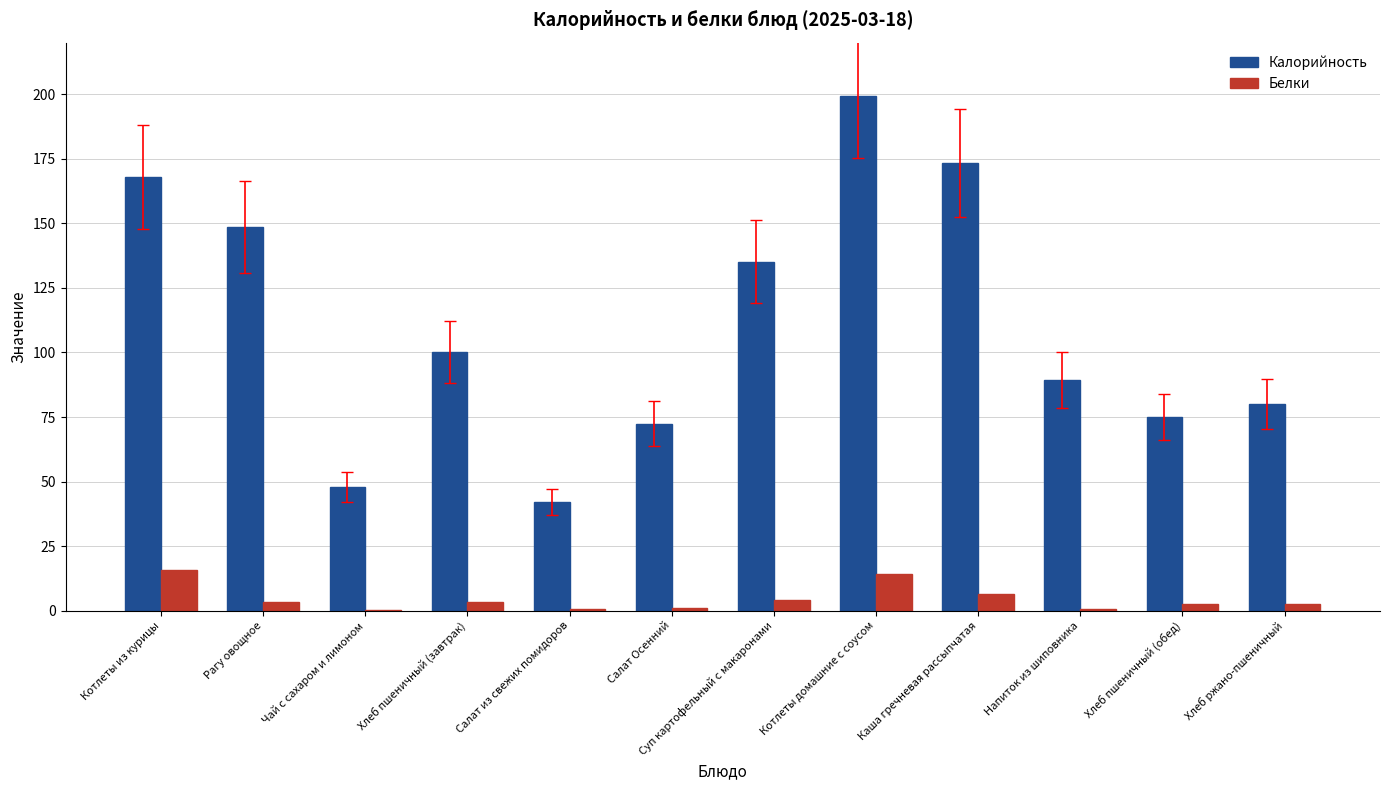

At which category is the sum across all series the highest?

Котлеты домашние с соусом